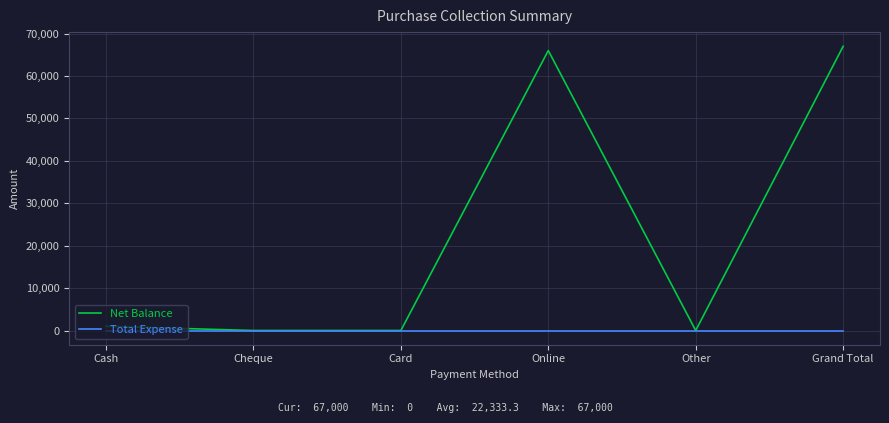

True or false: Net Balance has a value of -40719 at Other.

False